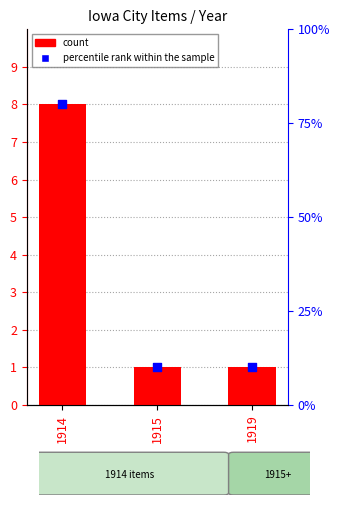

What are all the series names shown in the legend?

count, percentile rank within the sample